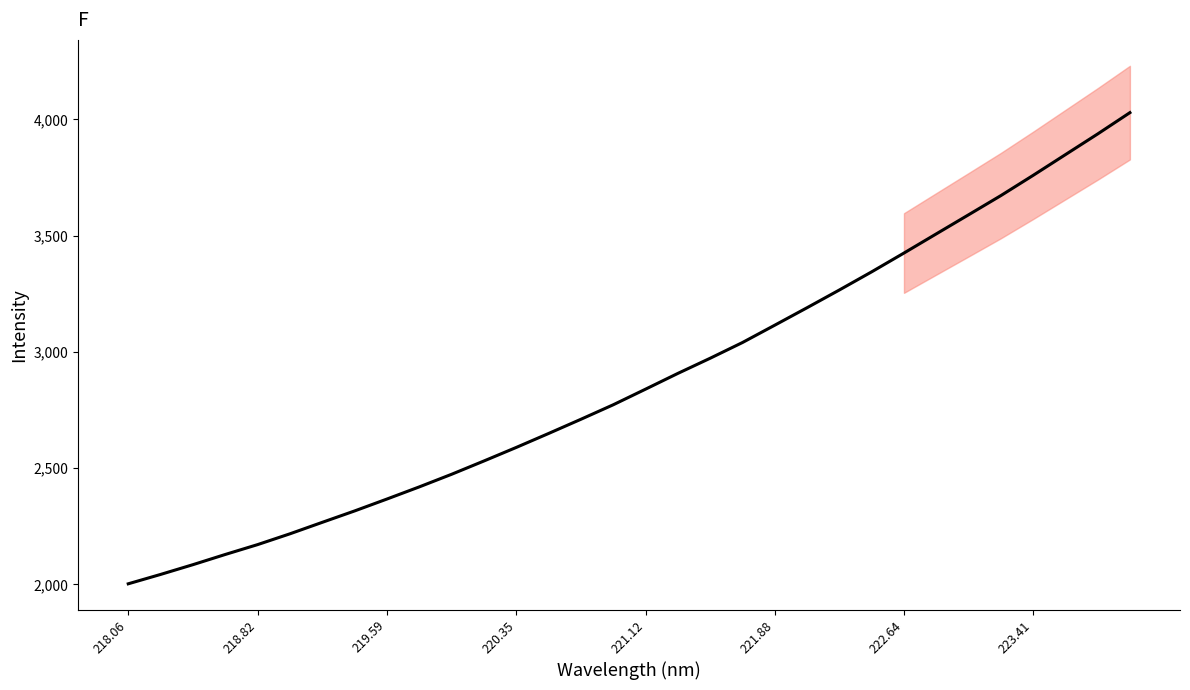

True or false: the data has more than 2 interior local peaks.

False